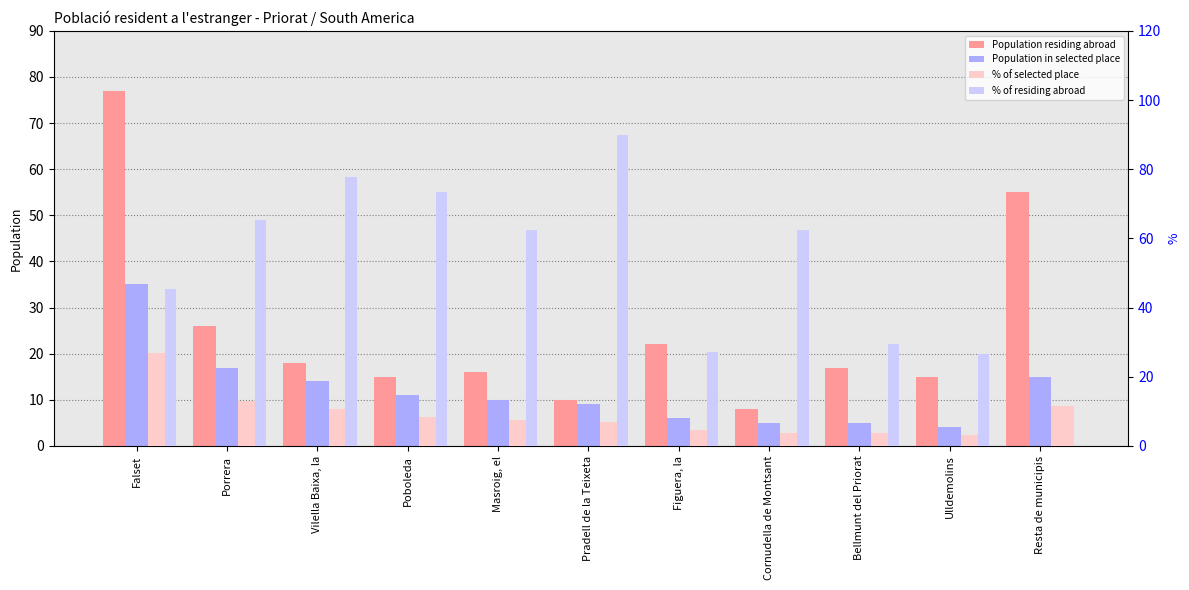

What is the total value across all series at Poboleda?

107.7